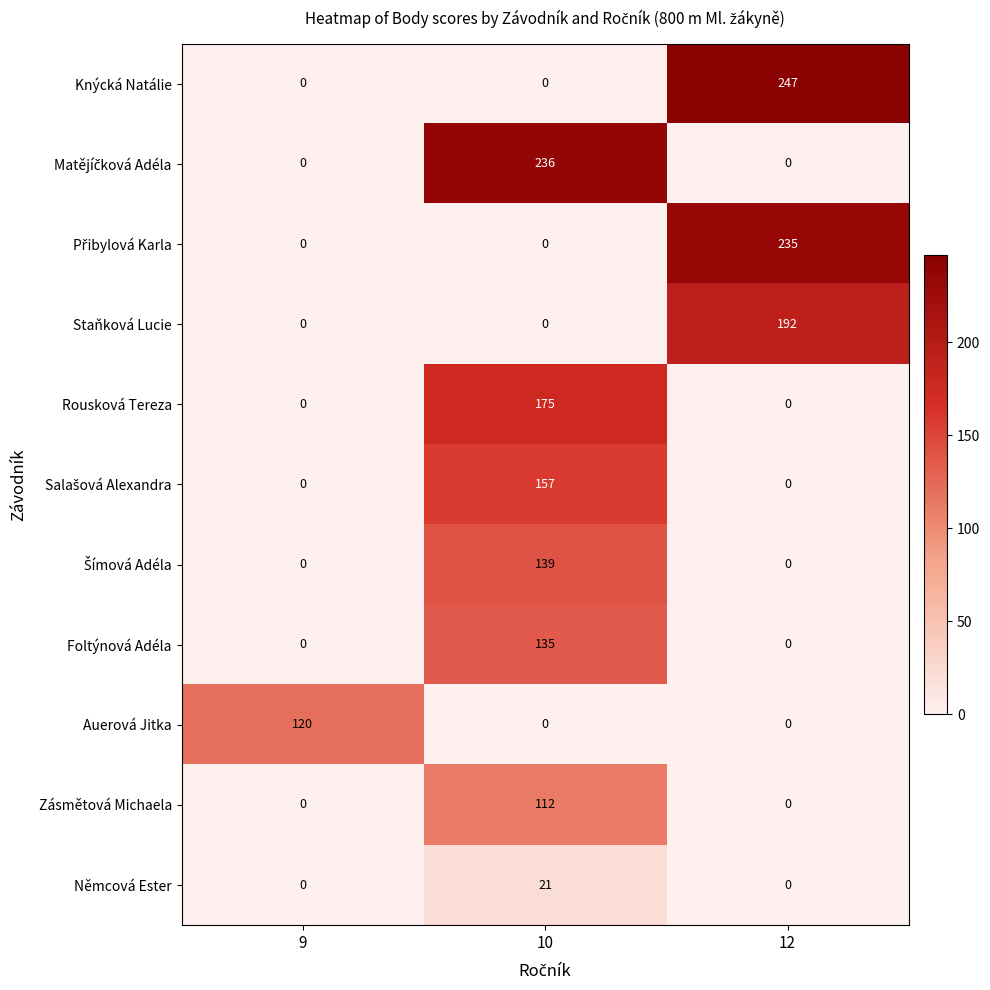

What is the difference between the maximum and minimum values in the Zásmětová Michaela series?

112